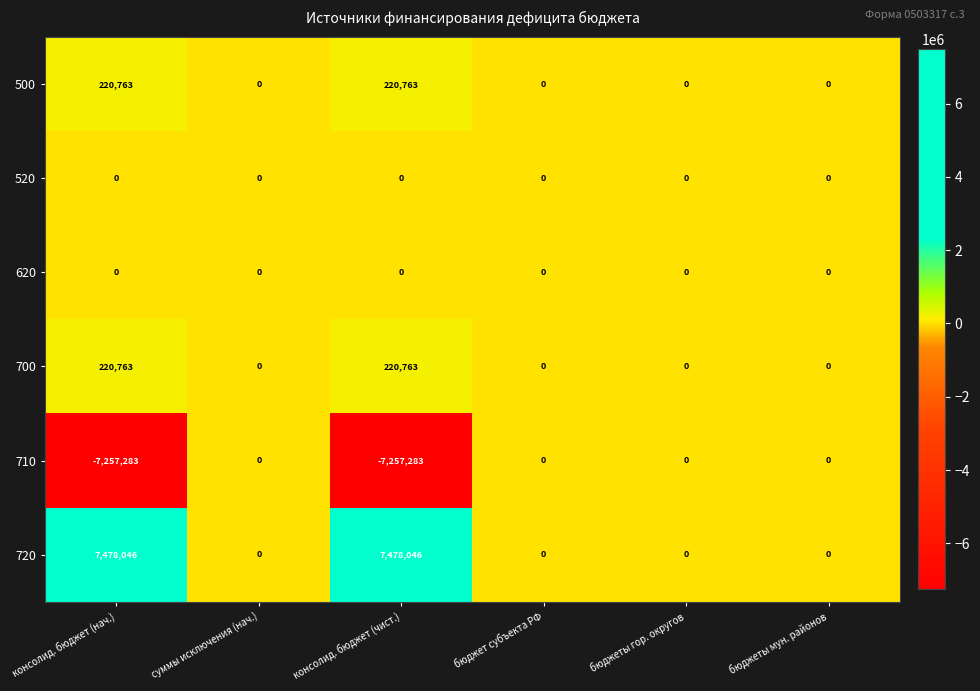

What is the difference between the maximum and minimum values in the 500 series?

220763